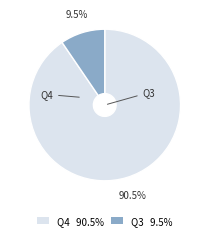

Which has a higher value, Q3 9.5% or Q4 90.5%?

Q4 90.5%